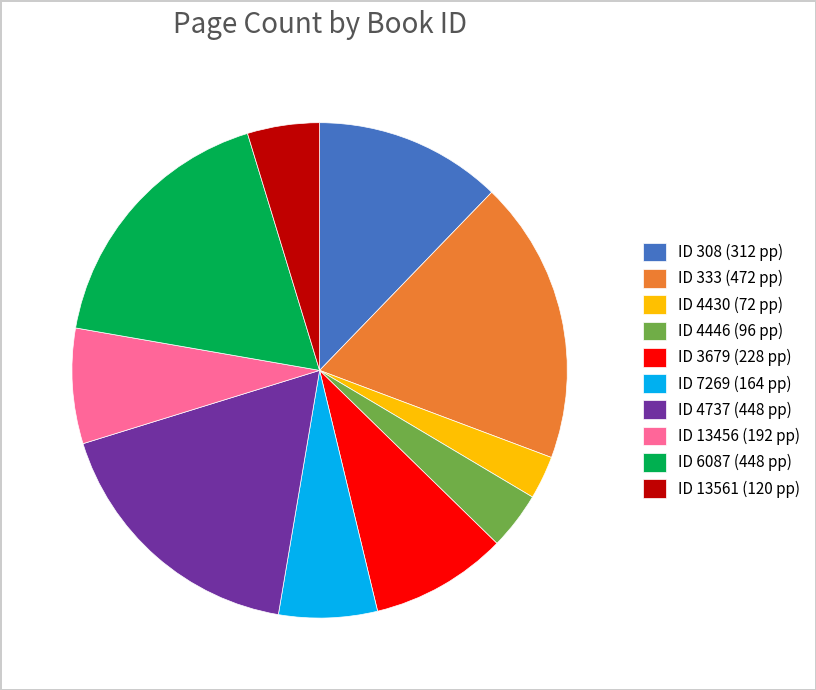

Is the sum of ID 6087 (448 pp) and ID 4430 (72 pp) greater than half?

No